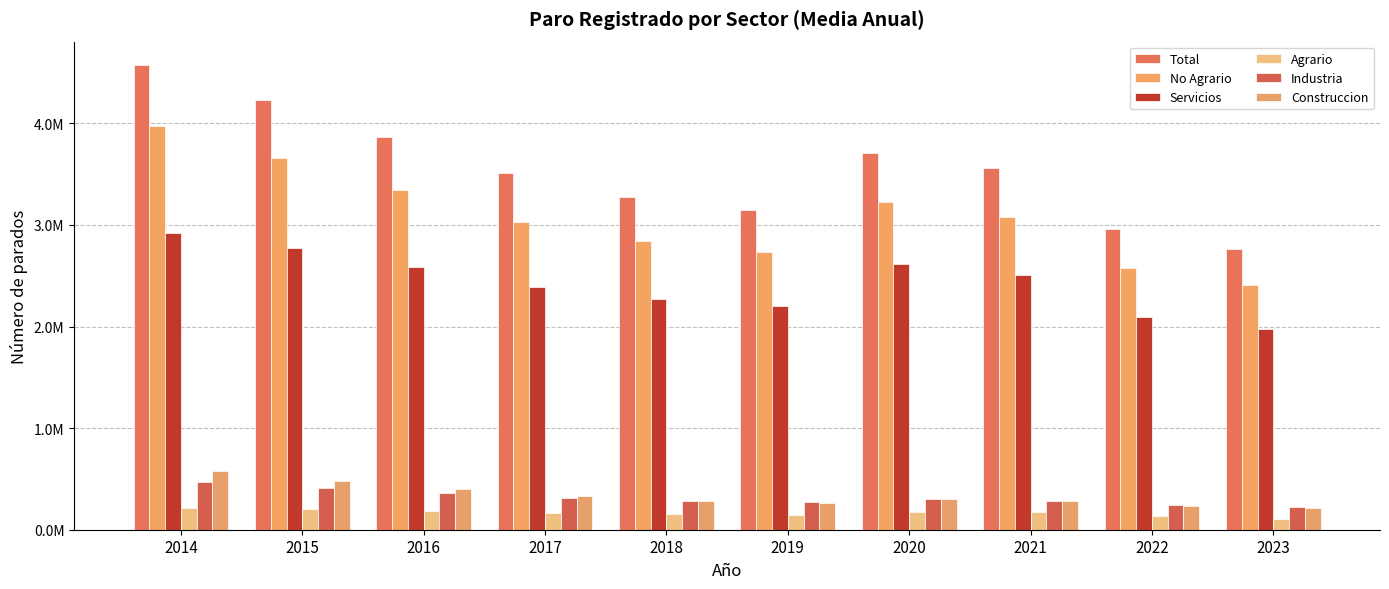

Reading left to right, list all the values displayed in this chart.

Total: 4575937.1	4232131.8	3868897.7	3507743.1	3279079.3	3148752.0	3709824.9	3565239.5	2962791.4	2766893.9
No Agrario: 3976021.6	3661237.7	3345363.7	3031770.3	2838774.8	2731873.7	3228201.5	3078138.0	2574960.6	2410328.9
Servicios: 2919642.1	2772600.8	2581748.7	2385824.6	2267810.4	2201607.1	2618588.5	2511347.8	2098902.7	1976943.9
Agrario: 216802.0	204917.1	188293.8	168379.3	153218.0	146318.3	174905.7	172155.3	139047.5	106016.8
Industria: 473937.8	411091.8	361348.8	316872.3	287465.9	271043.1	306876.8	285788.1	242111.6	220003.7
Construccion: 582441.7	477545.0	402266.3	329073.4	283498.4	259223.5	302736.3	281002.1	233946.3	213381.3